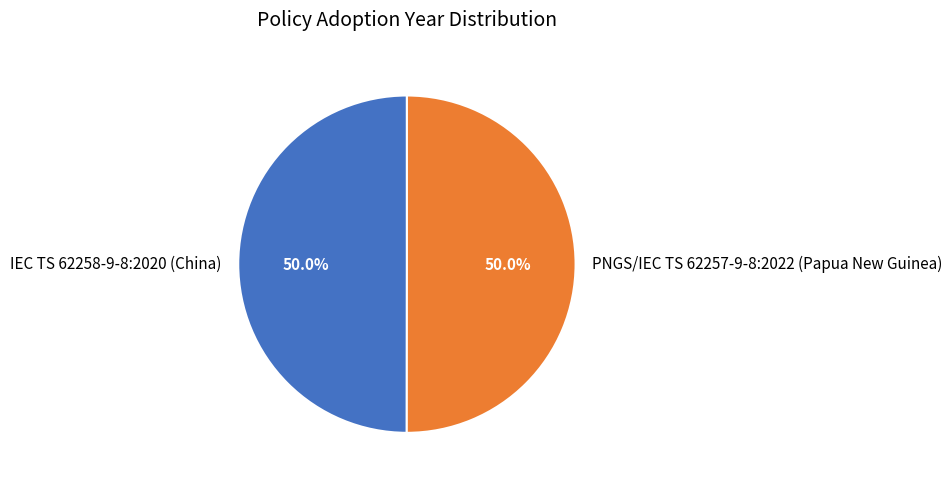

What percentage is the PNGS/IEC TS 62257-9-8:2022 (Papua New Guinea) slice, to the nearest percent?

50%